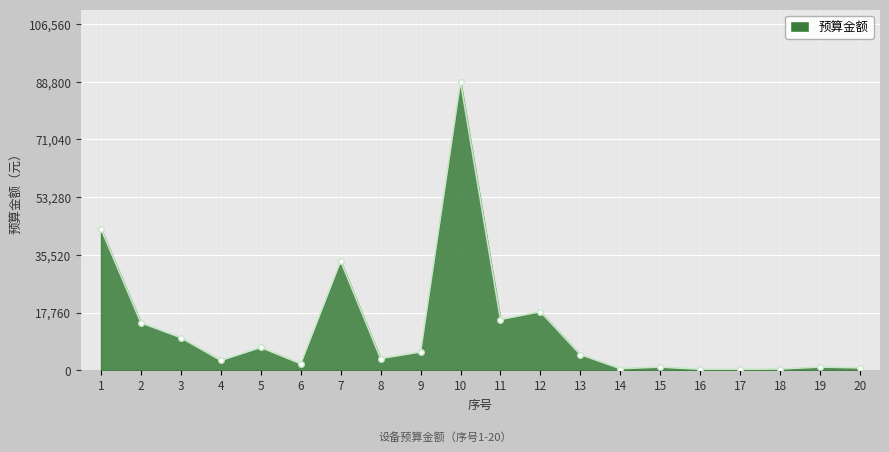

Where is the first local minimum?

4